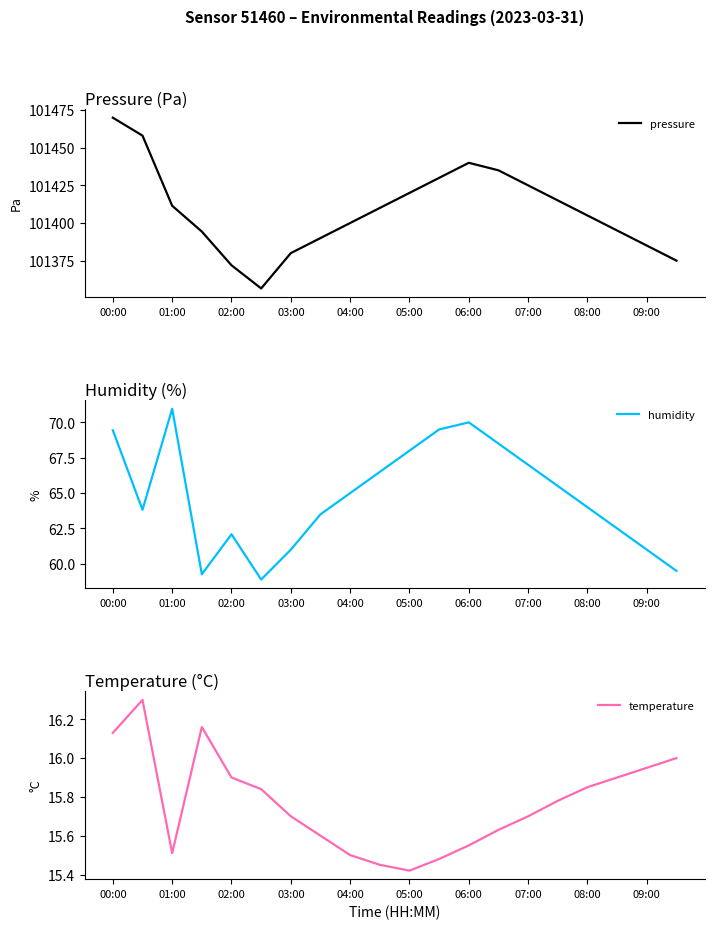

True or false: temperature and humidity cross at least once.

False